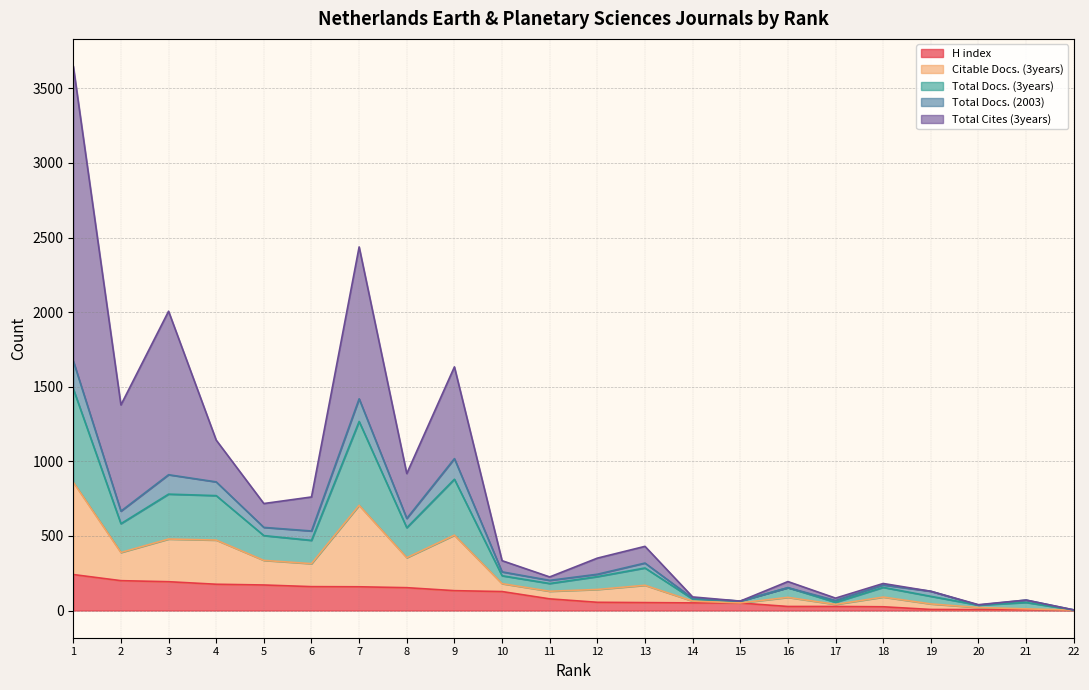

What is the highest value of the H index series?

241